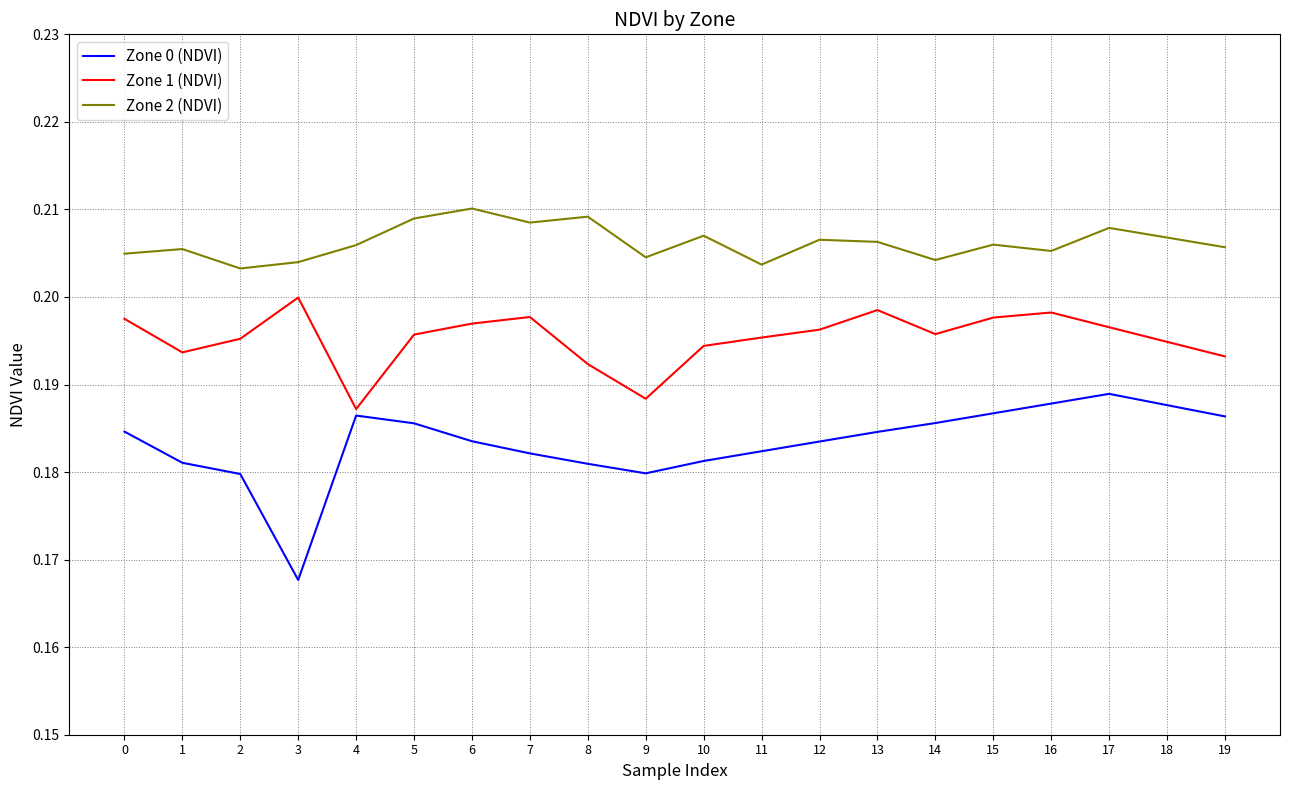

The Zone 0 (NDVI) series shows 0.1 at 6. True or false?

False